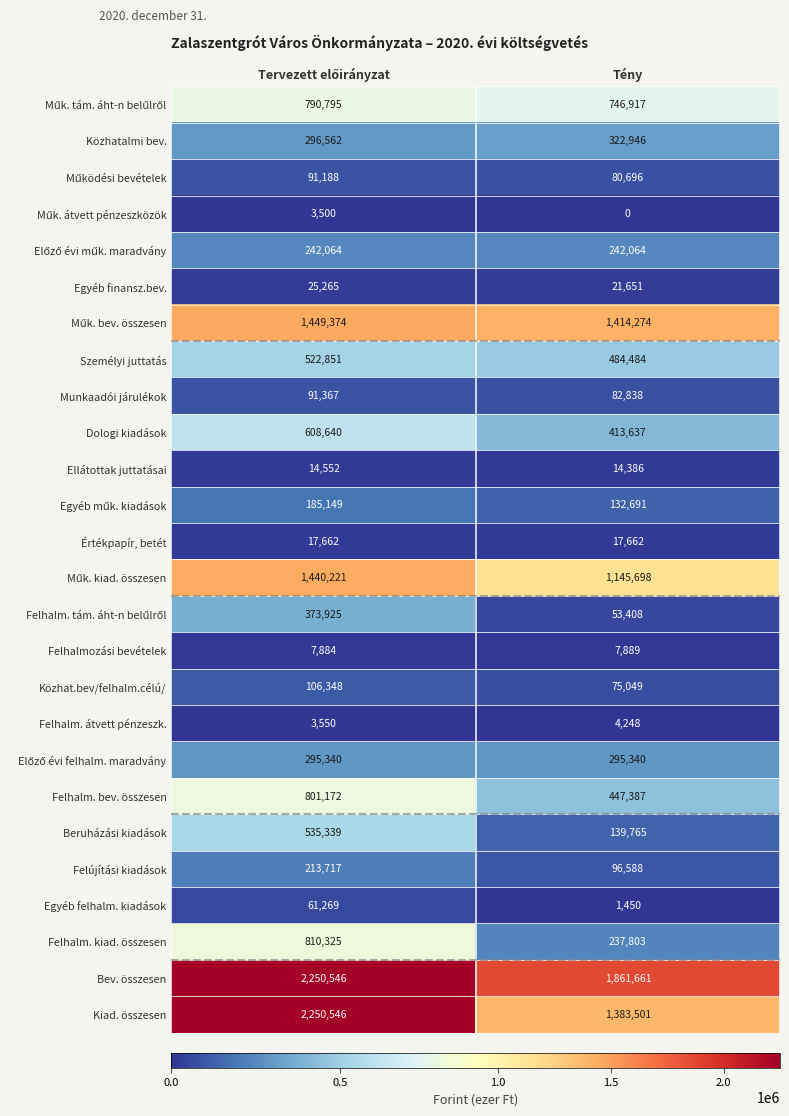

What is the maximum value shown in the chart?

2250546